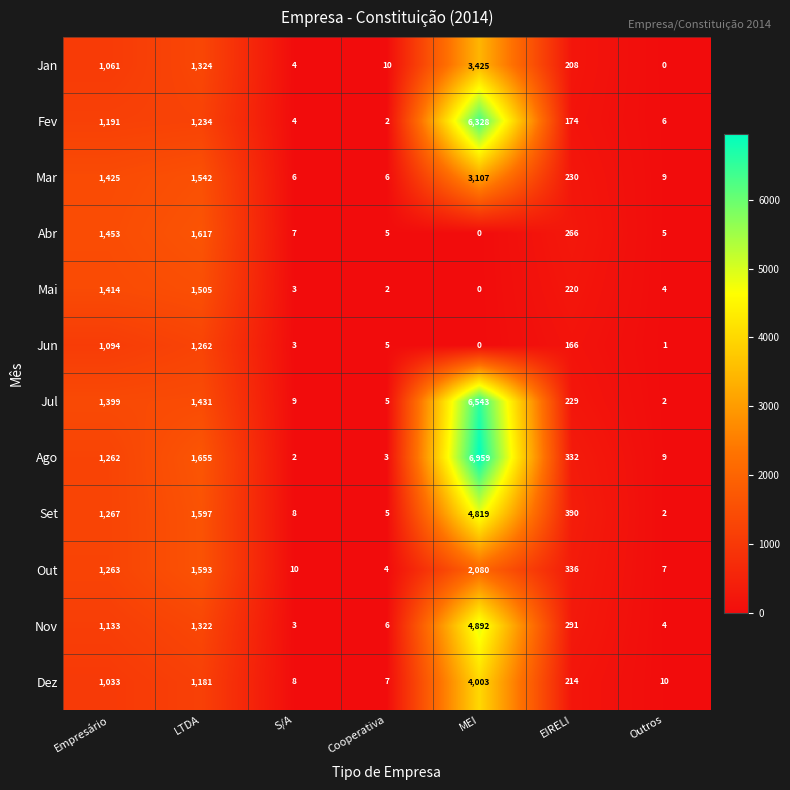

What is the difference between the highest and lowest values at MEI?

6959